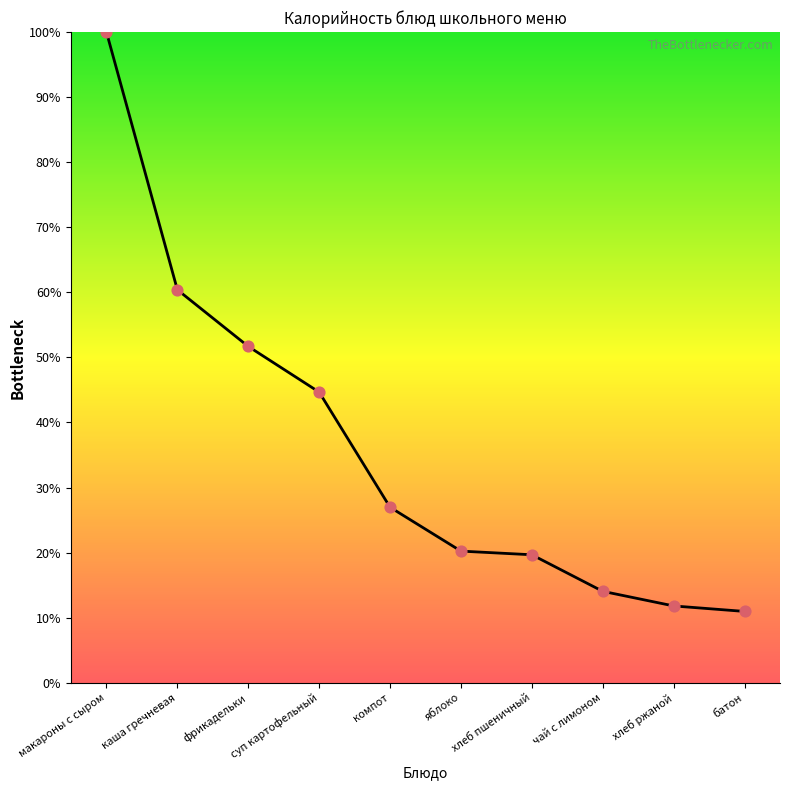

Which has a higher value, фрикадельки or хлеб пшеничный?

фрикадельки